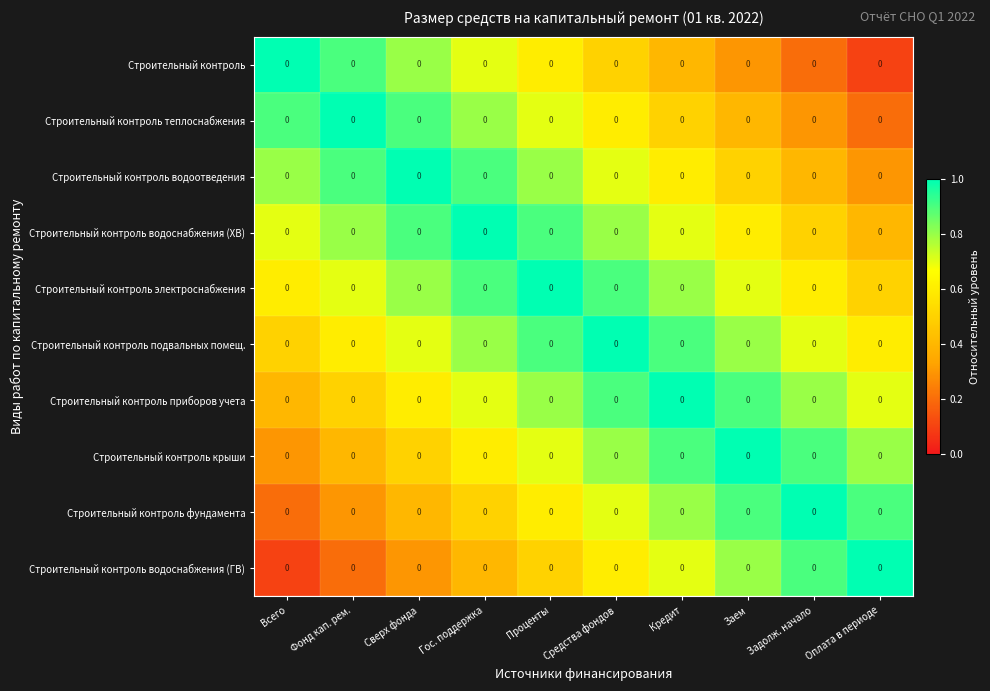

What value does the Строительный контроль электроснабжения series have at Задолж. начало?

0.6